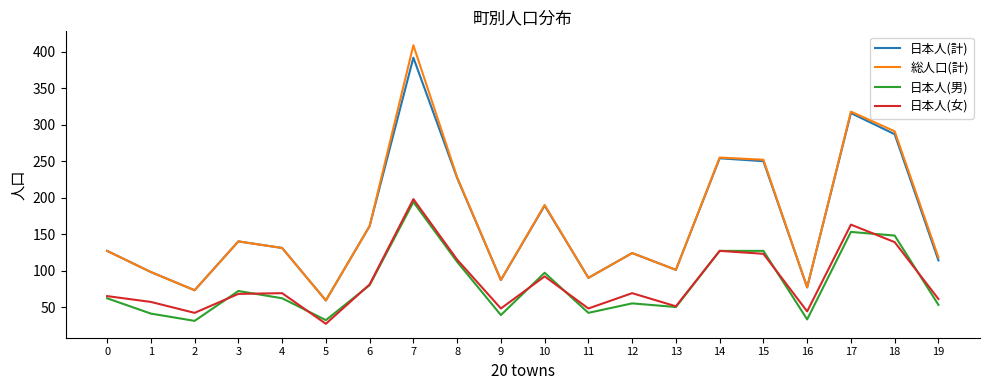

True or false: 日本人(男) and 総人口(計) intersect in this chart.

False